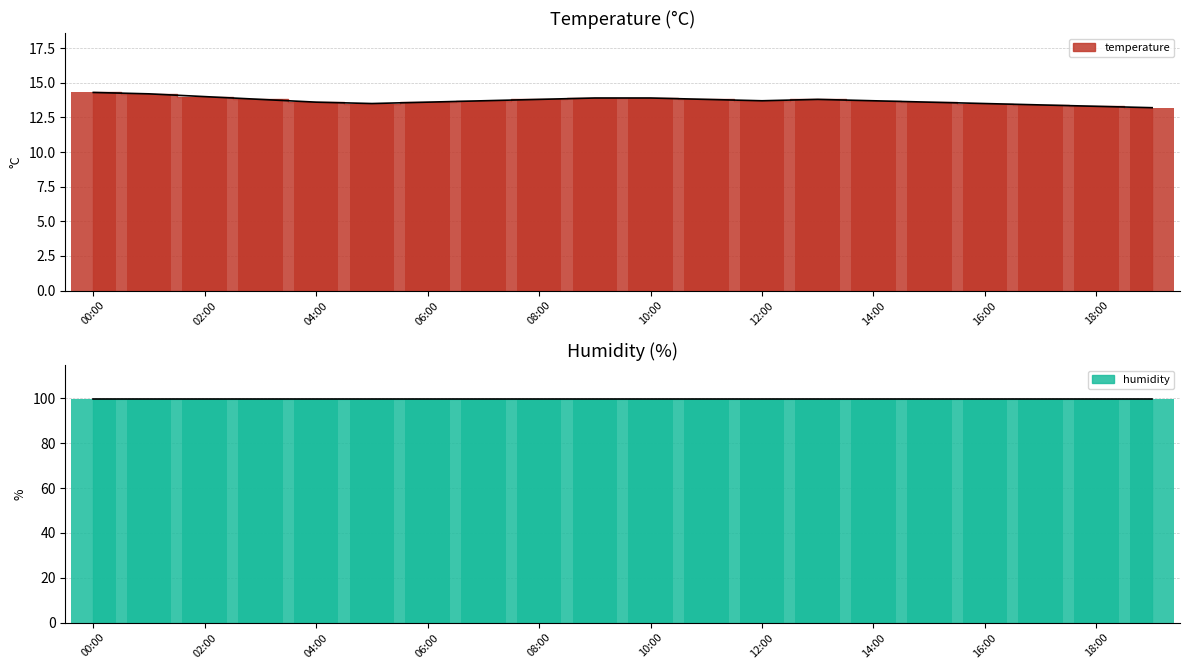

What is the change in value from 03:00 to 14:00?

-0.1